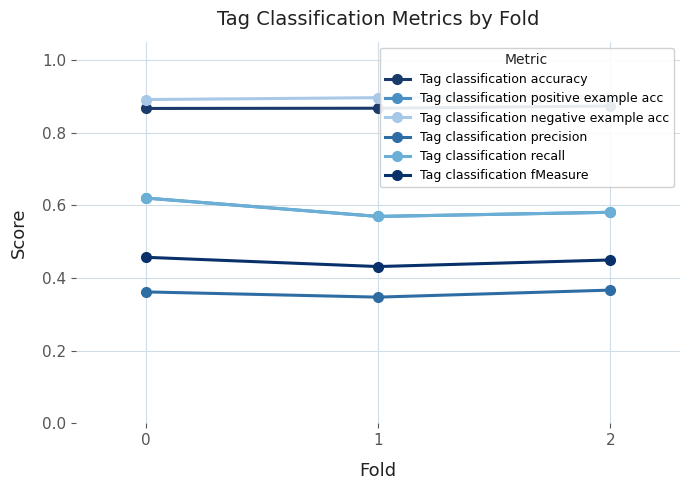

Reading left to right, list all the values displayed in this chart.

Tag classification accuracy: 0=0.9	1=0.9	2=0.9
Tag classification positive example acc: 0=0.6	1=0.6	2=0.6
Tag classification negative example acc: 0=0.9	1=0.9	2=0.9
Tag classification precision: 0=0.4	1=0.3	2=0.4
Tag classification recall: 0=0.6	1=0.6	2=0.6
Tag classification fMeasure: 0=0.5	1=0.4	2=0.4